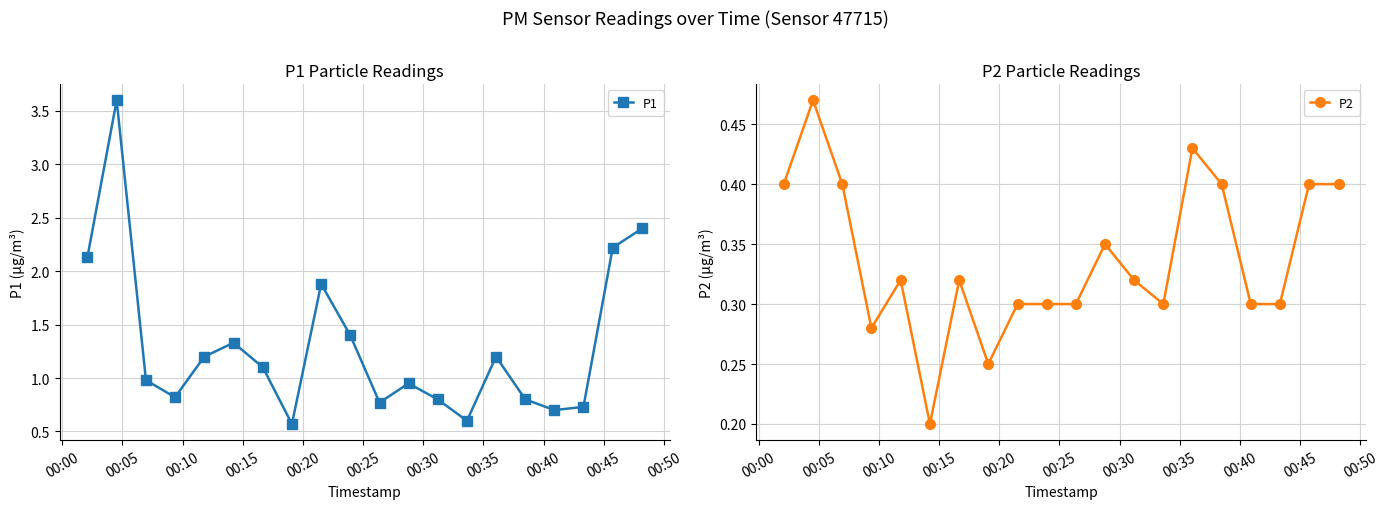

What is the value of the P1 point at the 10th from the left?

1.4